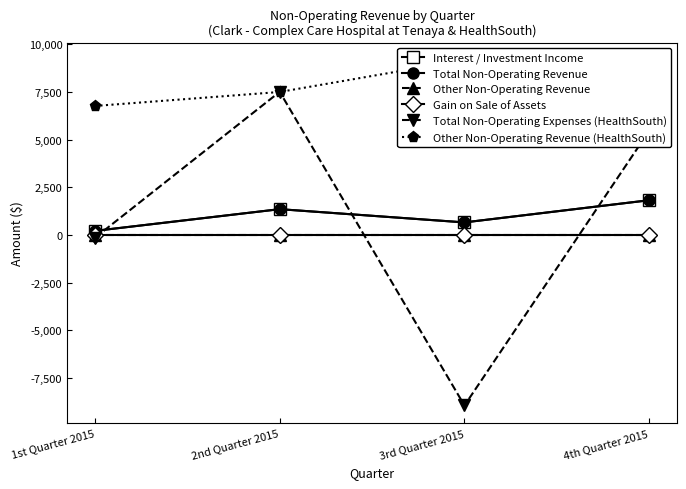

What is the label of the 4th point from the right?

1st Quarter 2015